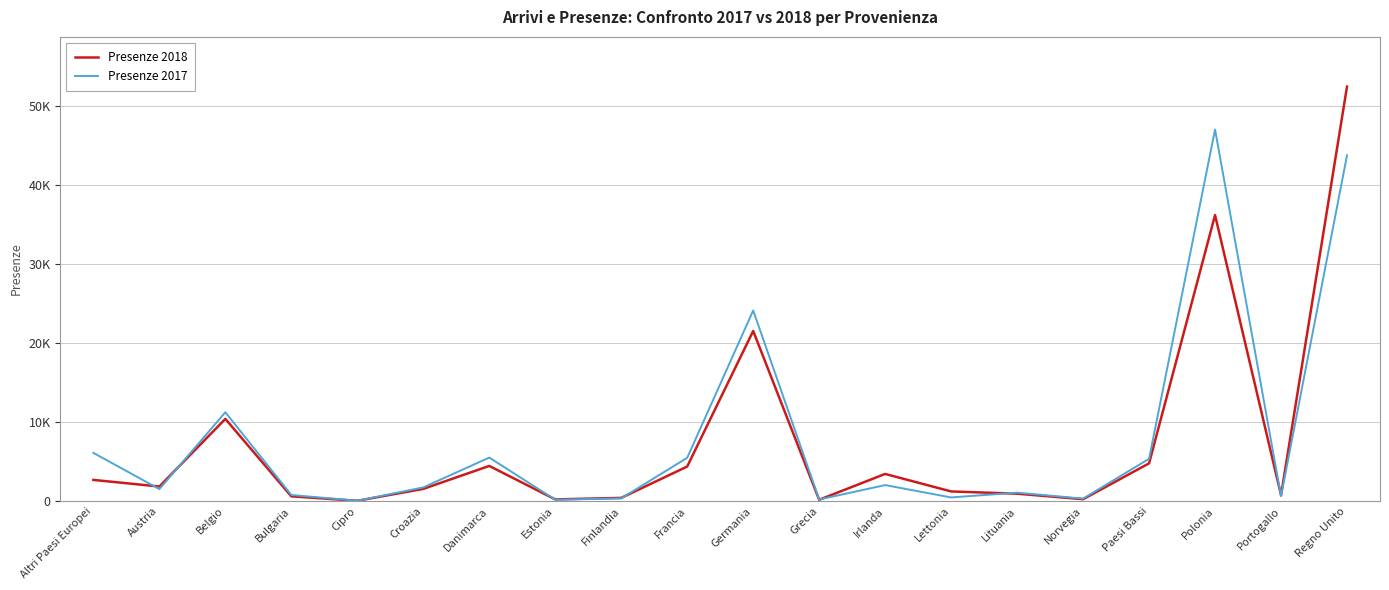

True or false: Presenze 2017 has more than 1 interior local peaks.

True